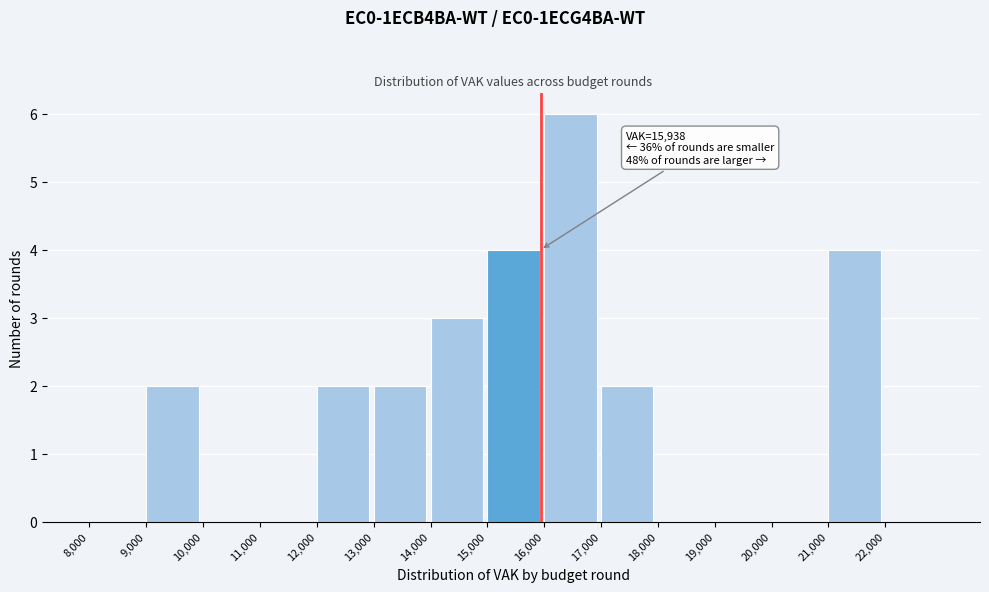

Which range on the x-axis has the tallest bar?

16000 to 17000